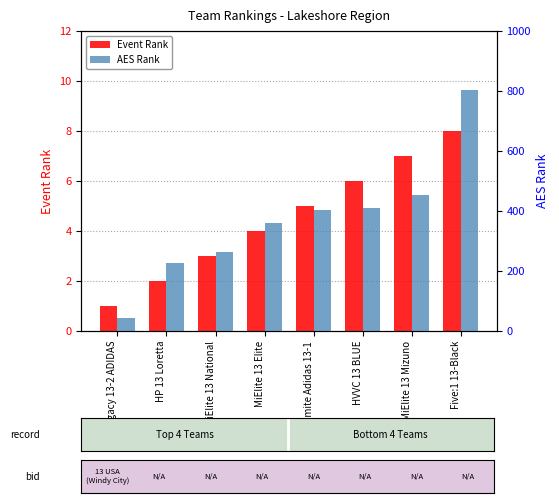

What is the sum of all AES Rank values?

2968